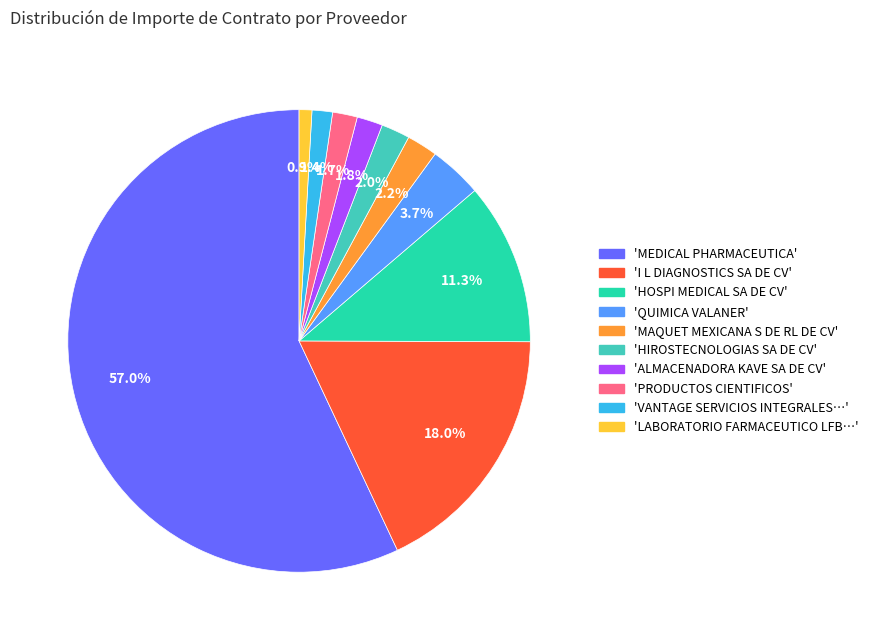

How many slices are in this pie chart?

10